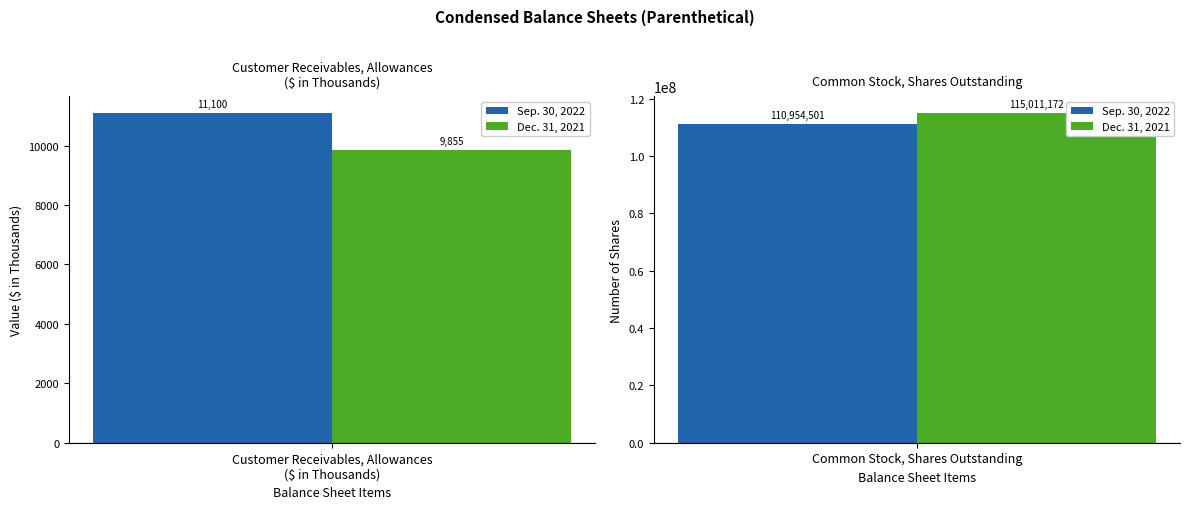

How many bars are there in total?

4